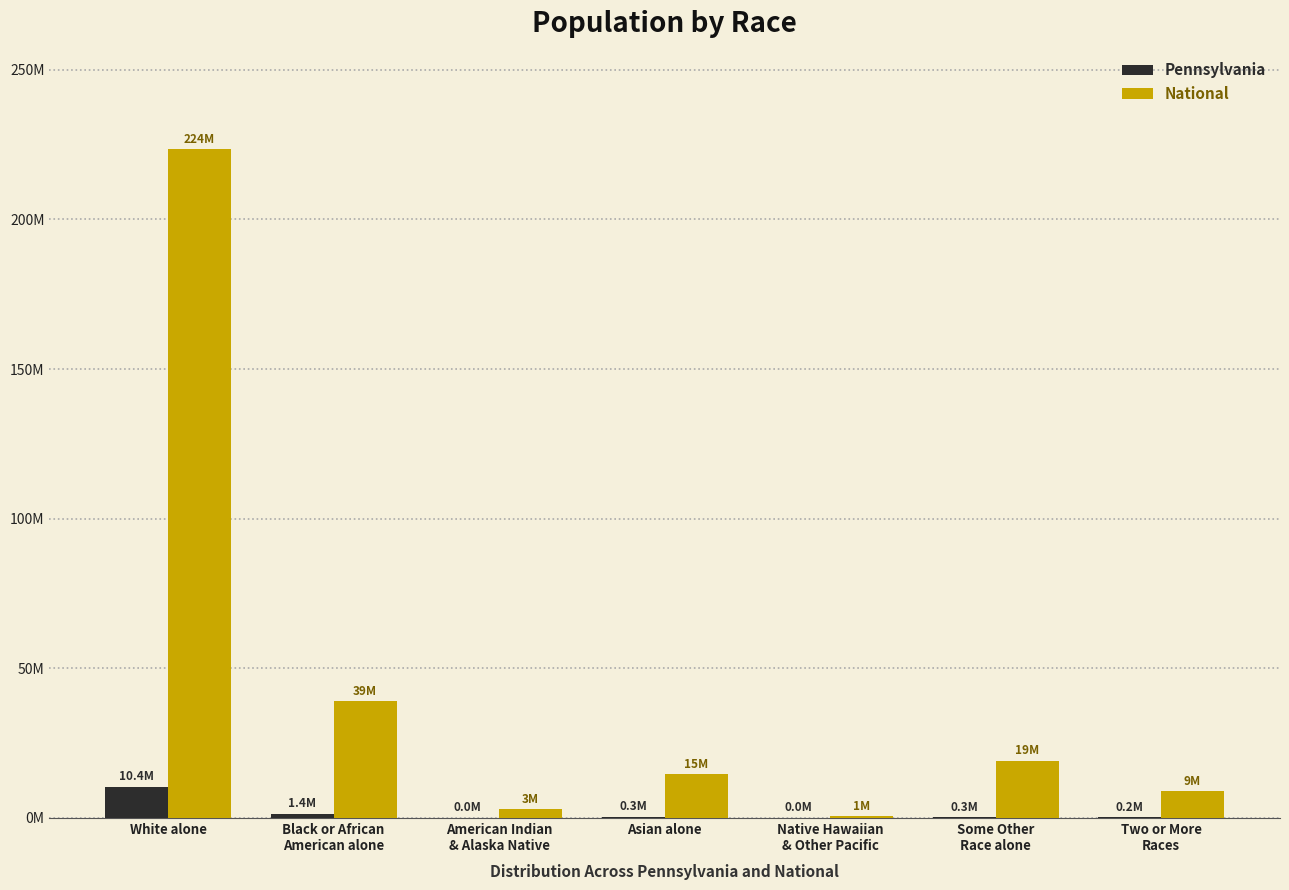

Which label corresponds to the largest value in the chart?

White alone